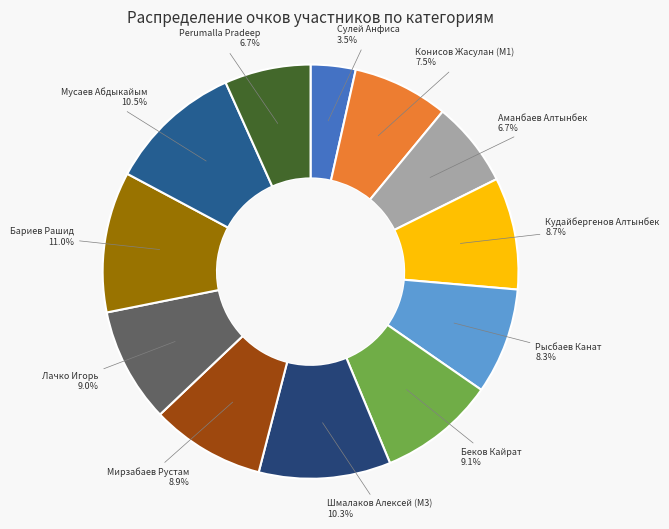

Combined, do Мусаев Абдыкайым and Кудайбергенов Алтынбек account for over 50%?

No